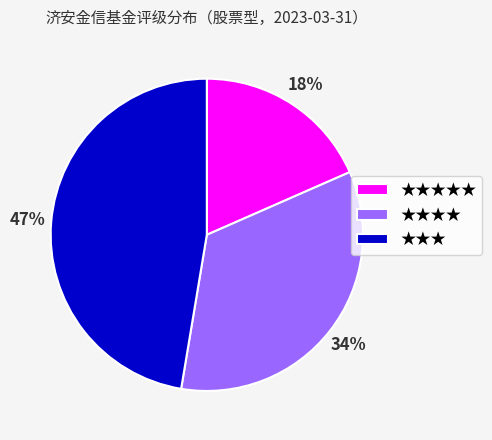

Is it true that ★★★ is 56% of the pie?

False